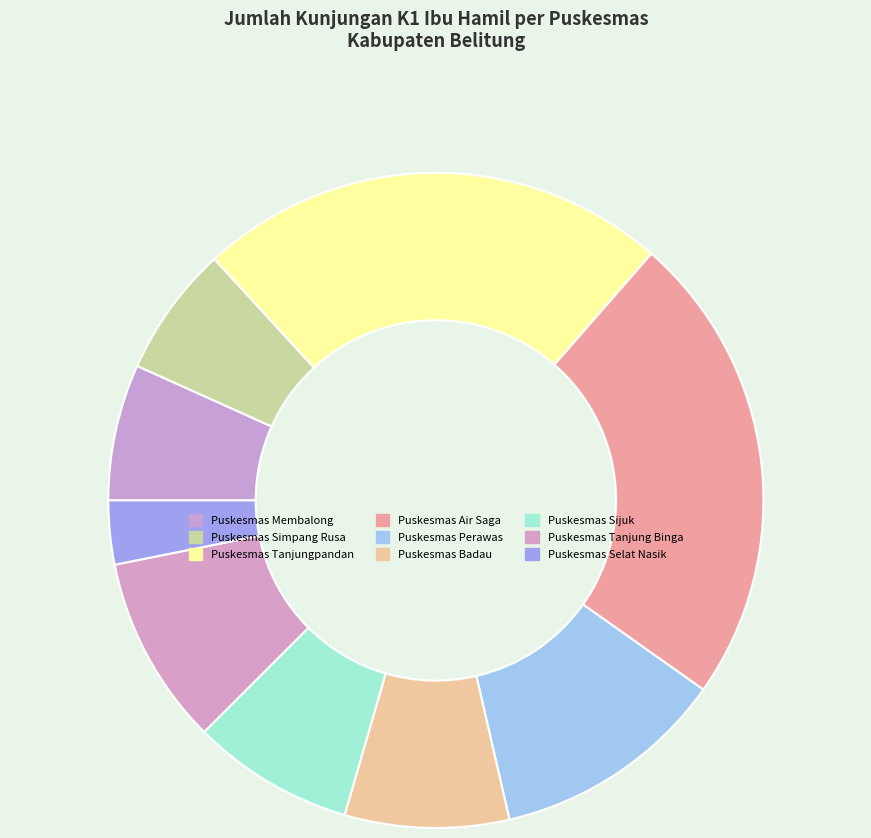

How many segments does this pie chart have?

9